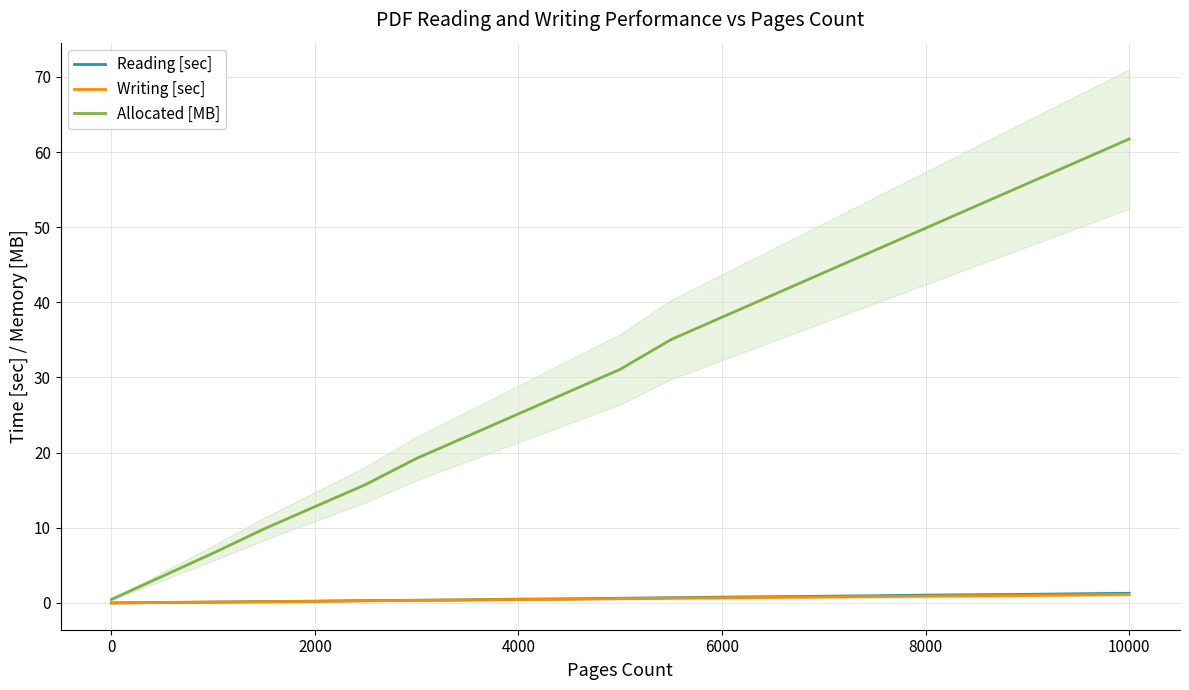

True or false: Reading [sec] and Allocated [MB] cross at least once.

False